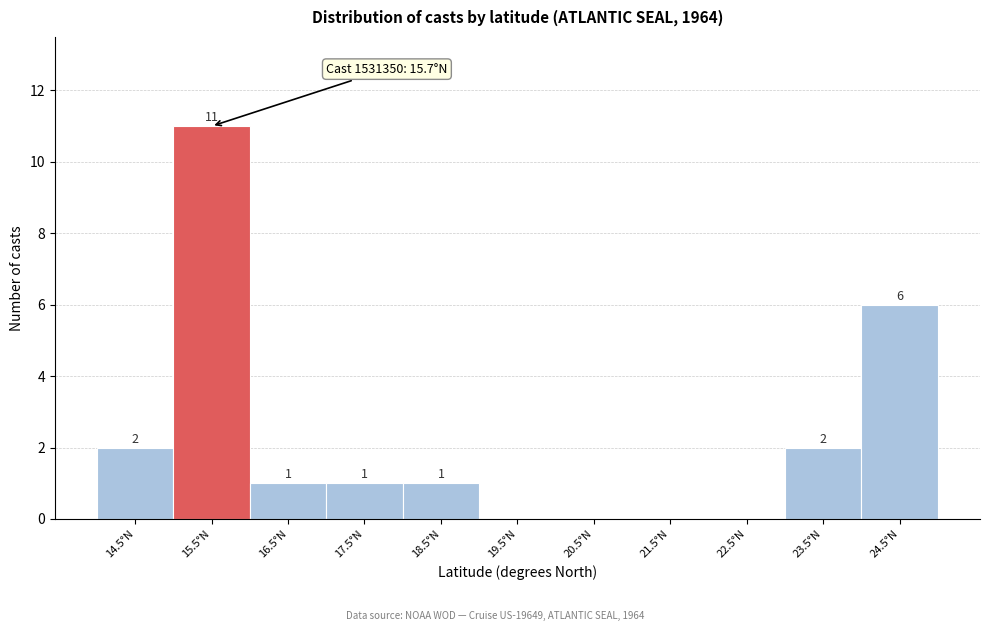

Reading left to right, list all the values displayed in this chart.

14.5°N=2	15.5°N=11	16.5°N=1	17.5°N=1	18.5°N=1	19.5°N=0	20.5°N=0	21.5°N=0	22.5°N=0	23.5°N=2	24.5°N=6